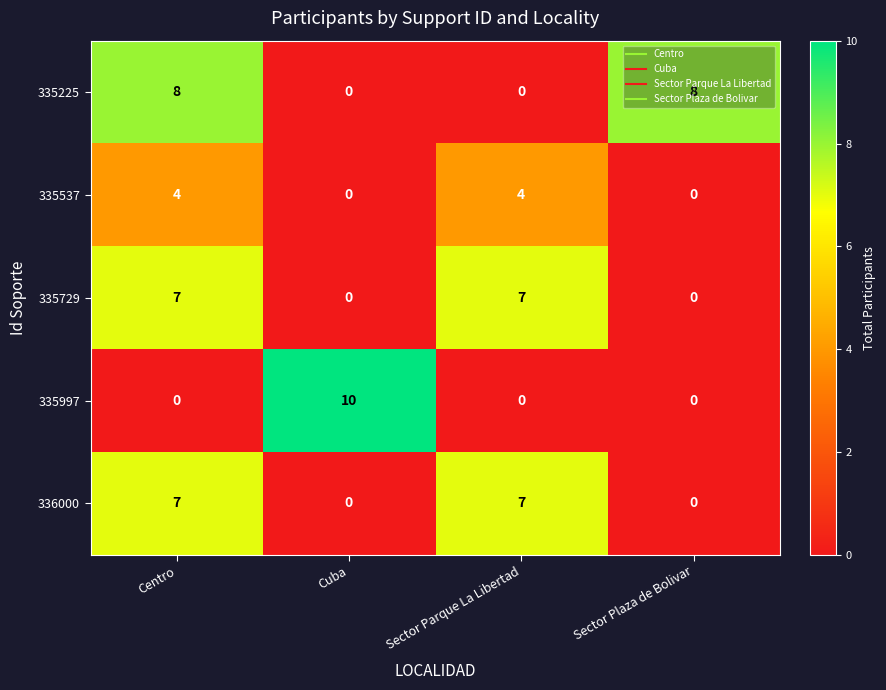

What is the difference between the 335729 values at Cuba and Centro?

7